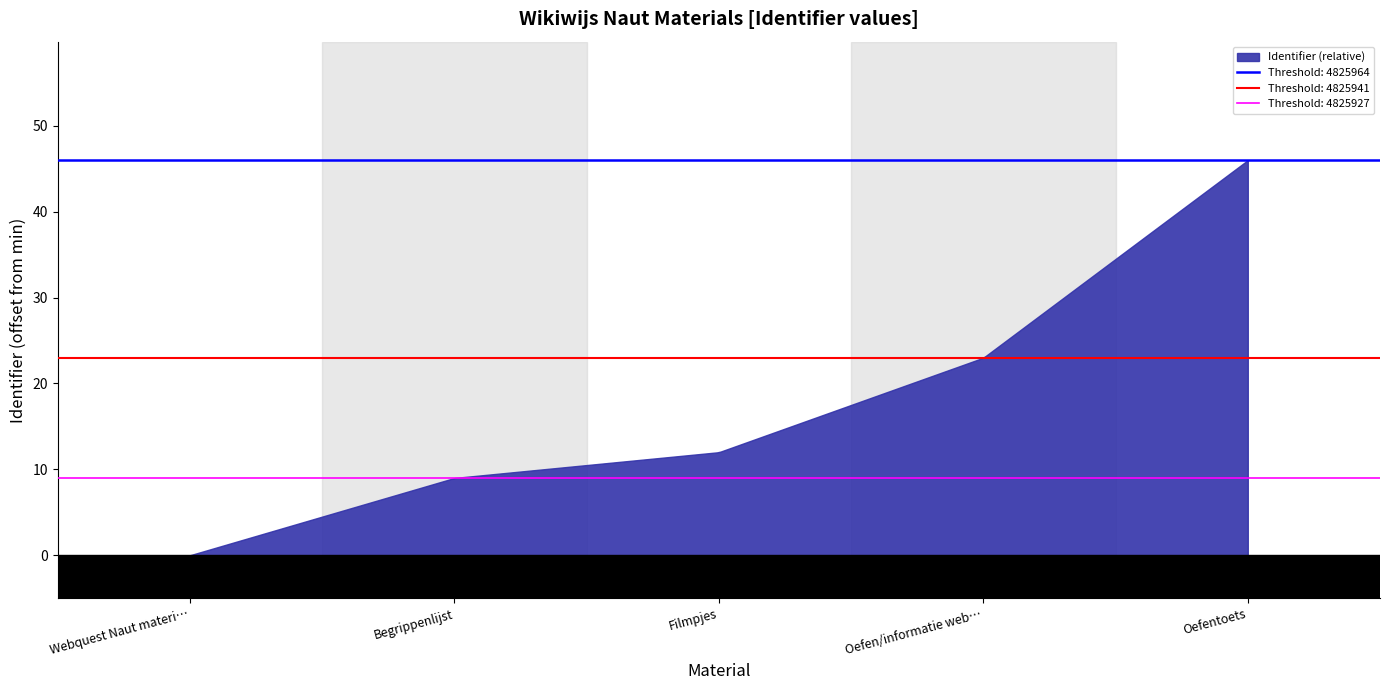

The value at Oefen/informatie websites is 2681719. True or false?

False